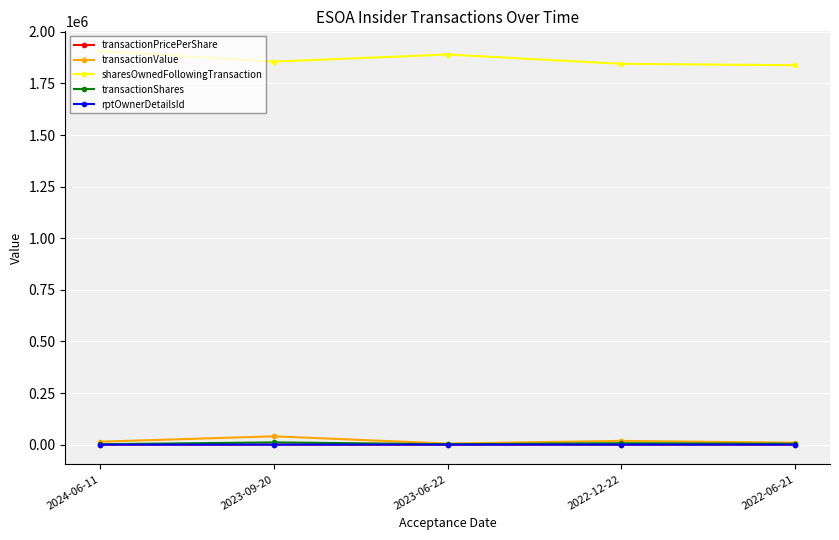

True or false: transactionPricePerShare and transactionShares intersect in this chart.

False